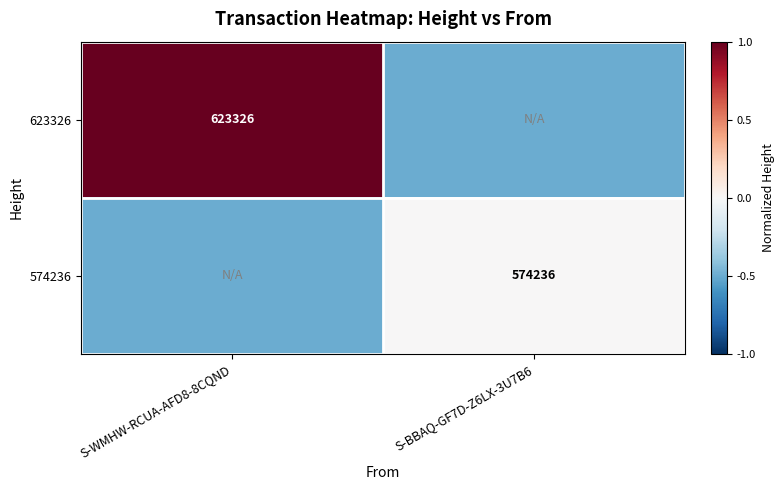

Is it true that 574236 equals 247645.0 at S-BBAQ-GF7D-Z6LX-3U7B6?

False